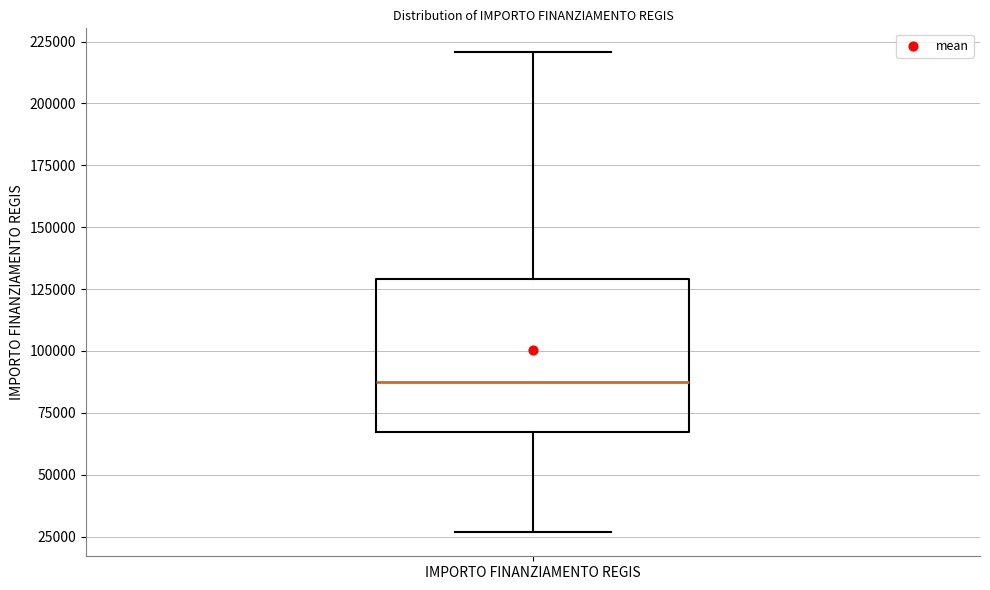

Transcribe this box plot: give where the median line is, the range the box spans, and where the two whiskers end, as read against the y-axis. The values are not printed on the chart, so give them approximately, as read against the axis.

median 85000, box 65000 to 130000, whiskers 25000 to 220000